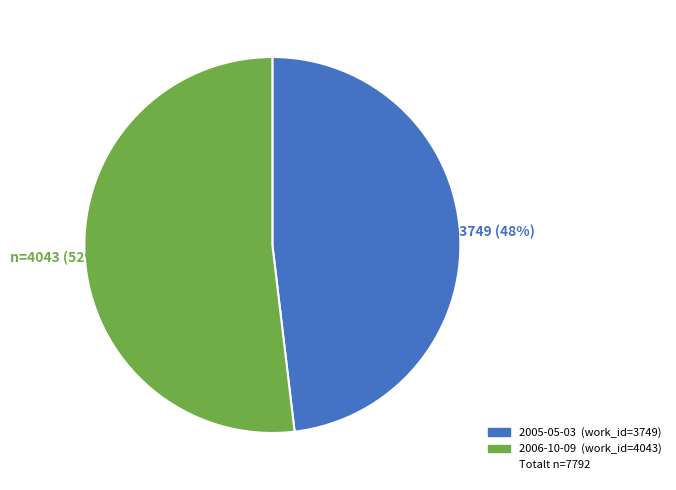

Is there any slice that represents more than half of the pie?

Yes